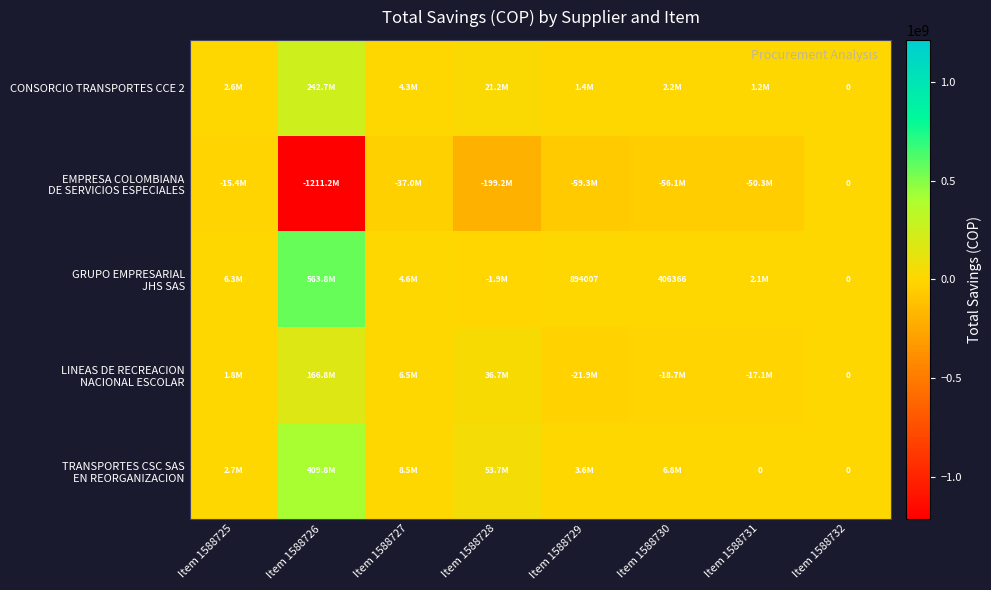

Which series has the largest range (max minus min)?

EMPRESA COLOMBIANA DE SERVICIOS ESPECIALES